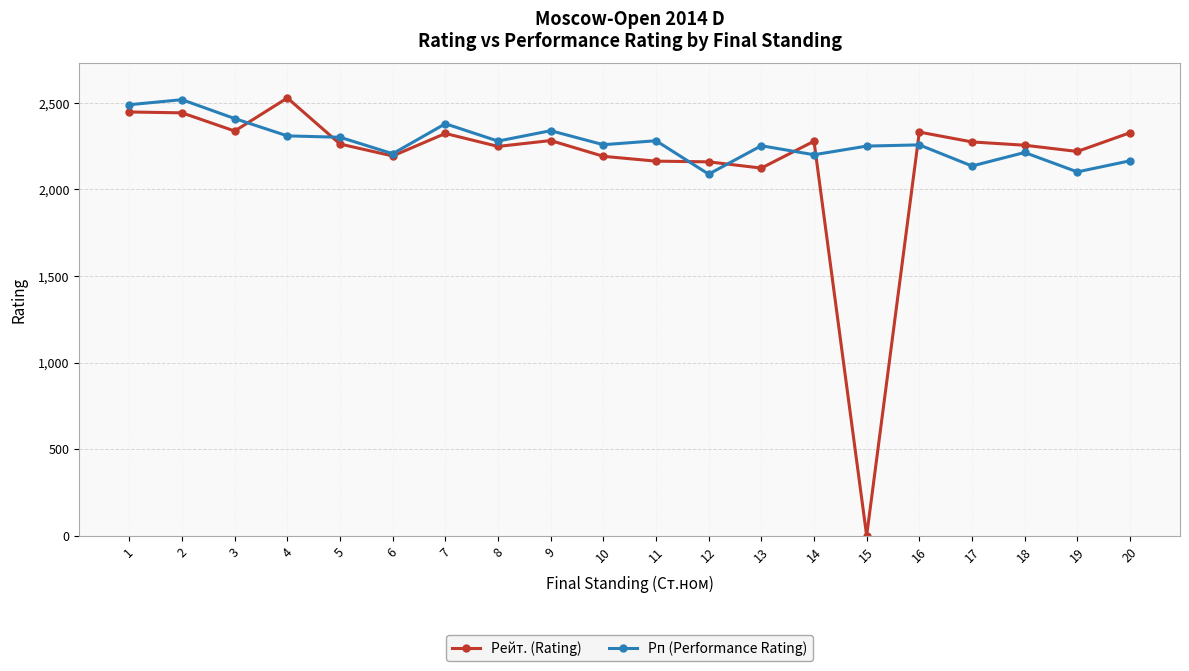

At which category does Рейт. (Rating) reach its first local valley?

3